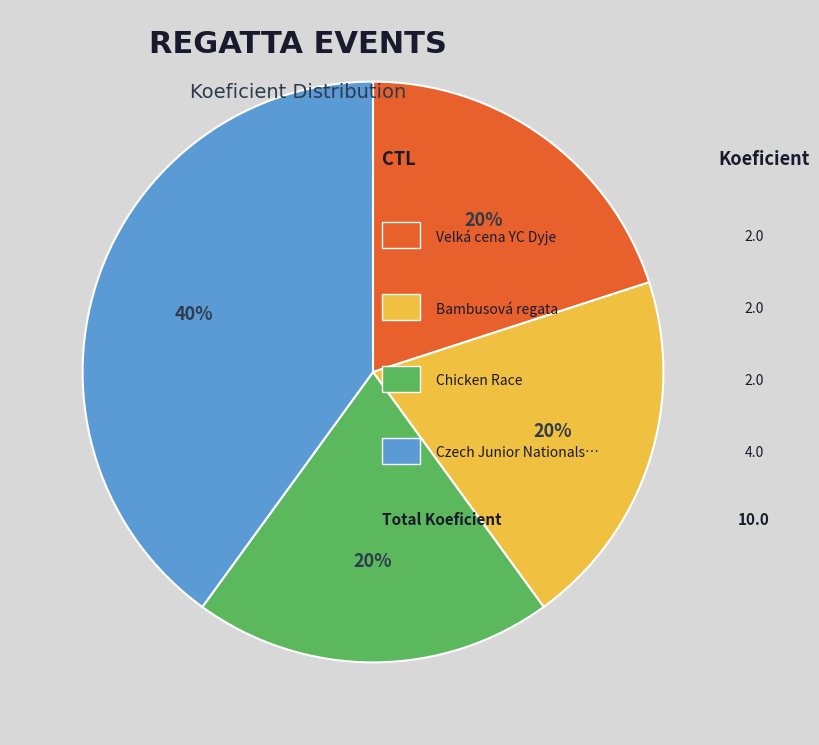

Does any single category account for the majority?

No